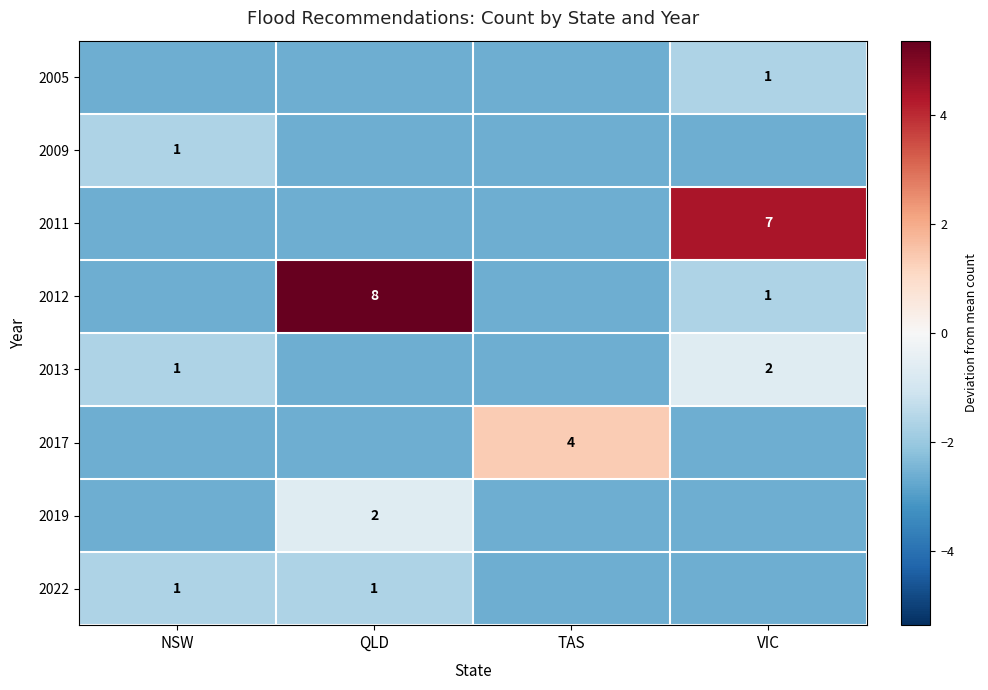

Which series has the widest spread of values?

2012